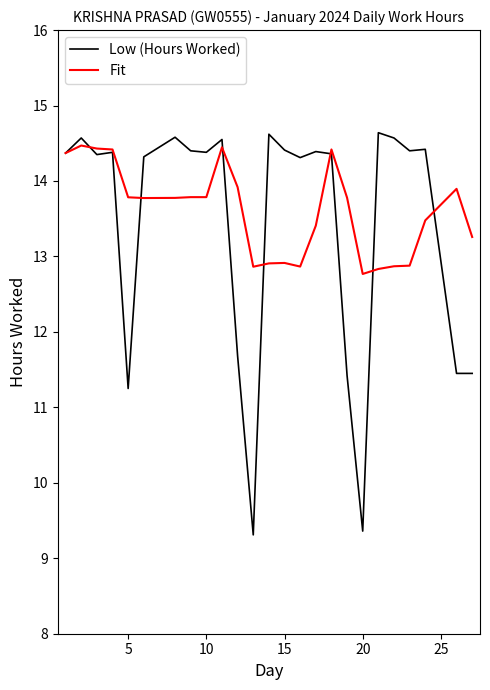

Which series has the largest range (max minus min)?

Low (Hours Worked)